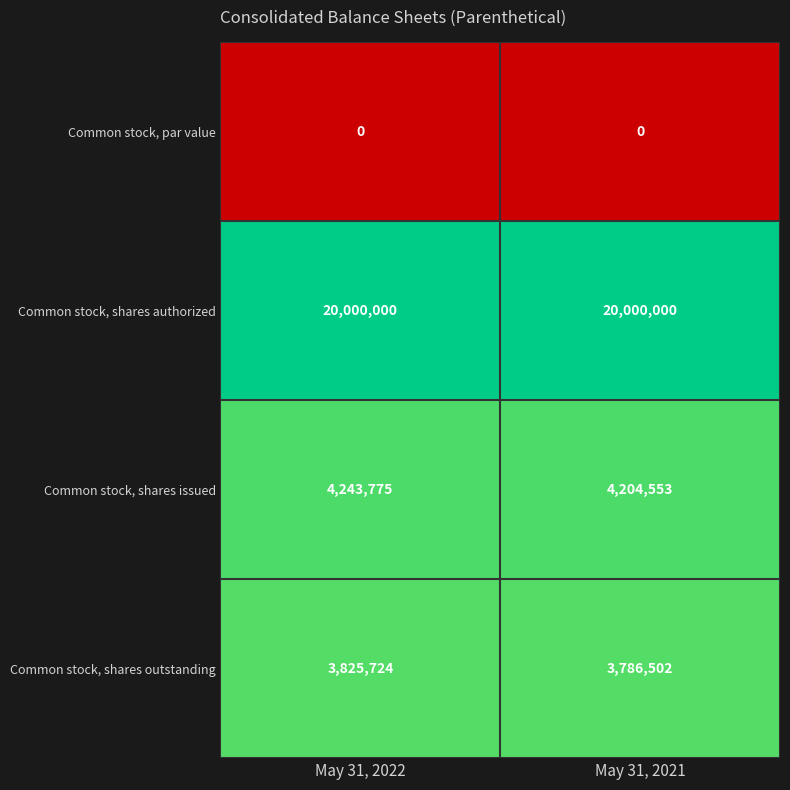

Reading left to right, extract all data points from this chart.

Common stock, par value: 0	0
Common stock, shares authorized: 20000000	20000000
Common stock, shares issued: 4243775	4204553
Common stock, shares outstanding: 3825724	3786502